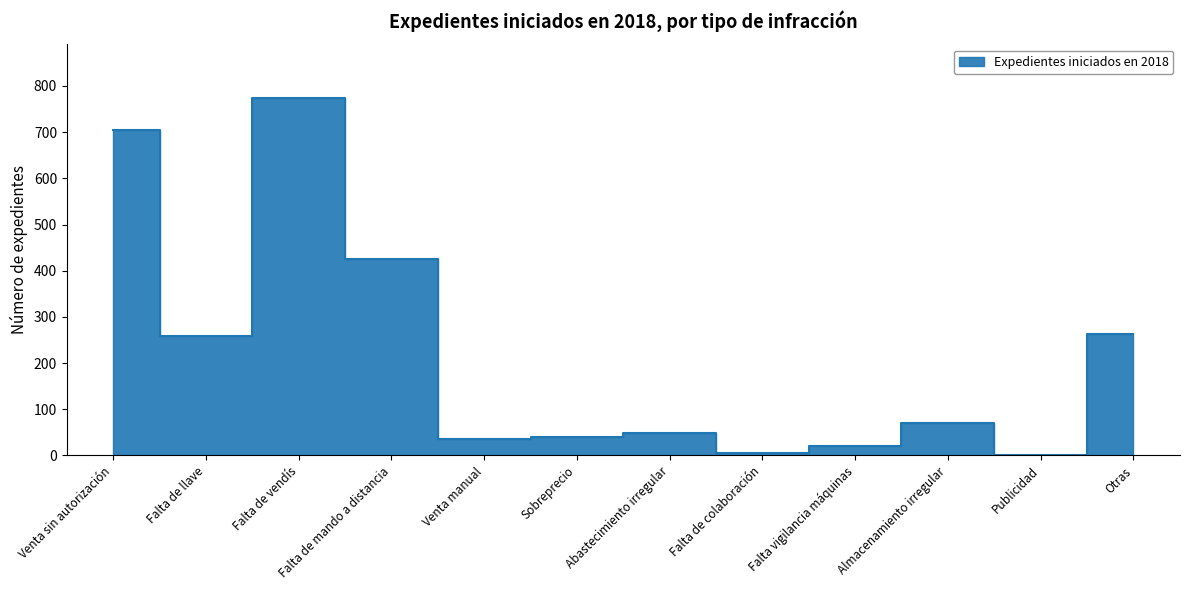

Rank the categories by value from lowest to highest.

Publicidad, Falta de colaboración, Falta vigilancia máquinas, Venta manual, Sobreprecio, Abastecimiento irregular, Almacenamiento irregular, Falta de llave, Otras, Falta de mando a distancia, Venta sin autorización, Falta de vendís